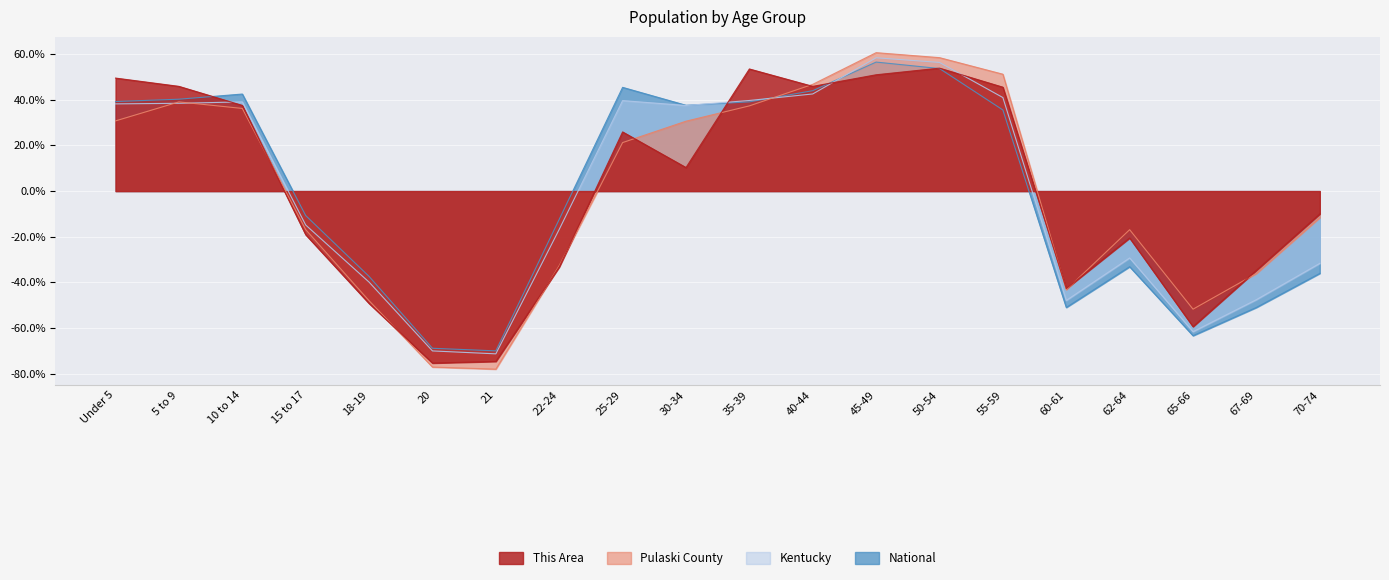

At which label does Pulaski County reach its peak?

45-49